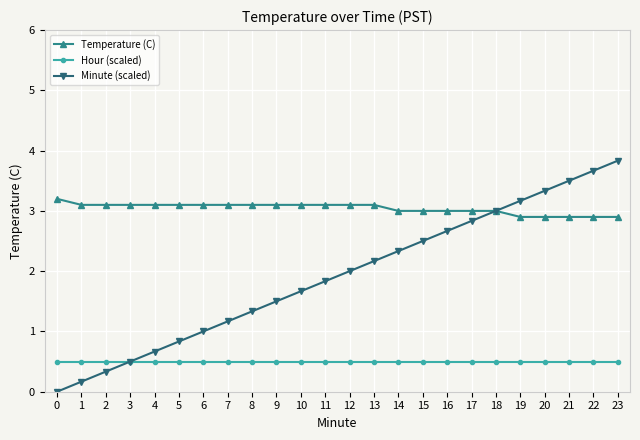

Is this an area chart (filled region under the line)?

No